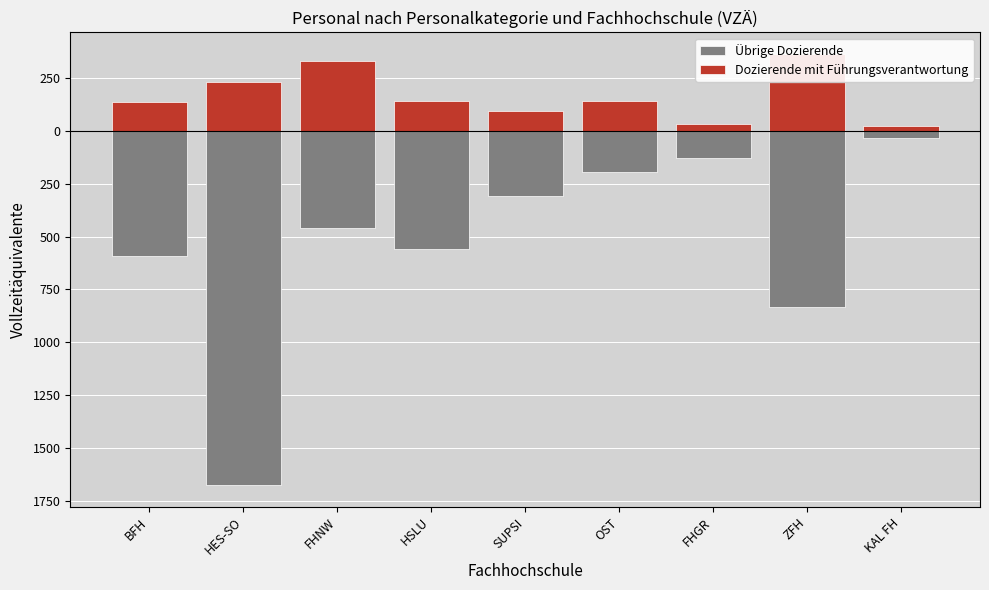

At which label does Übrige Dozierende reach its peak?

KAL FH